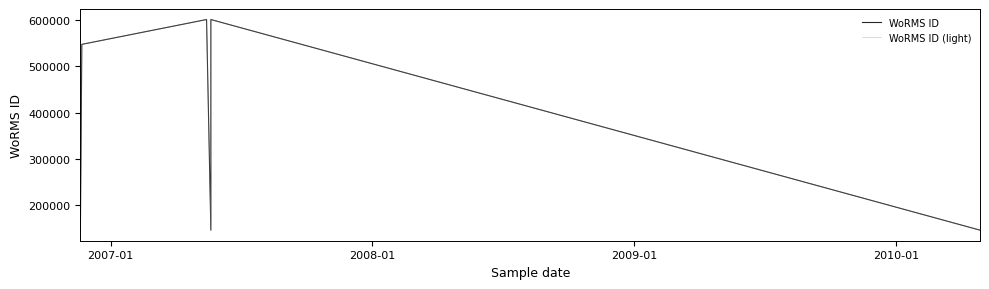

In WoRMS ID, how many points are higher than both neighbors (excluding endpoints)?

2